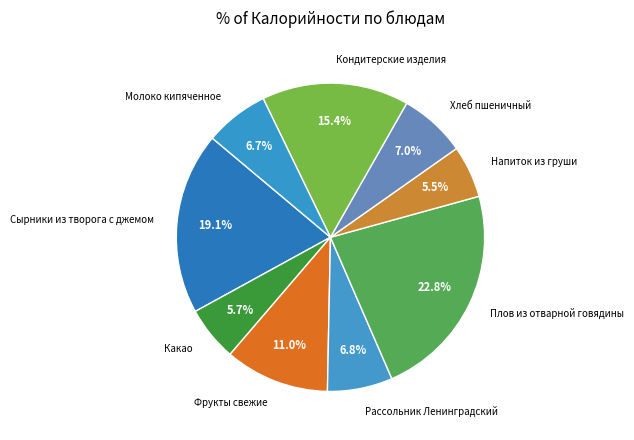

The Плов из отварной говядины slice represents 23% of the pie. True or false?

True